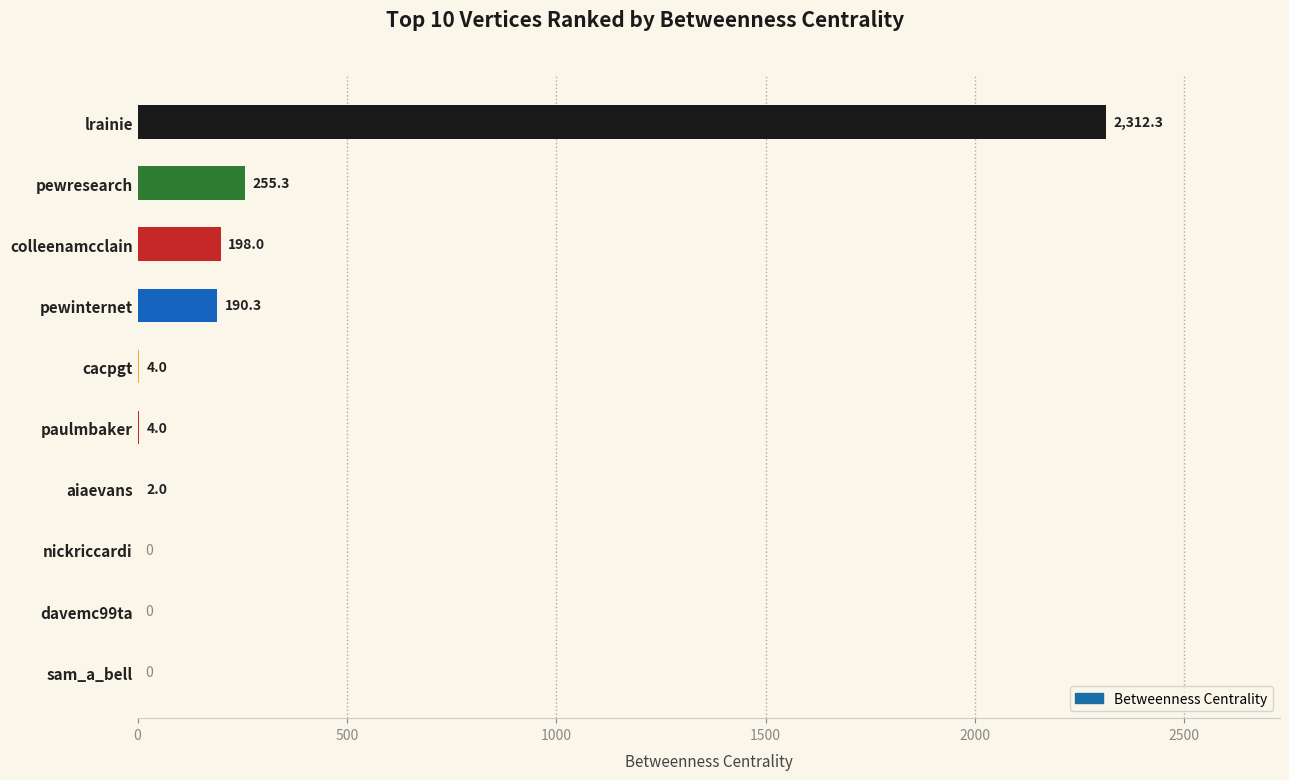

What is the approximate value at colleenamcclain?

198.0